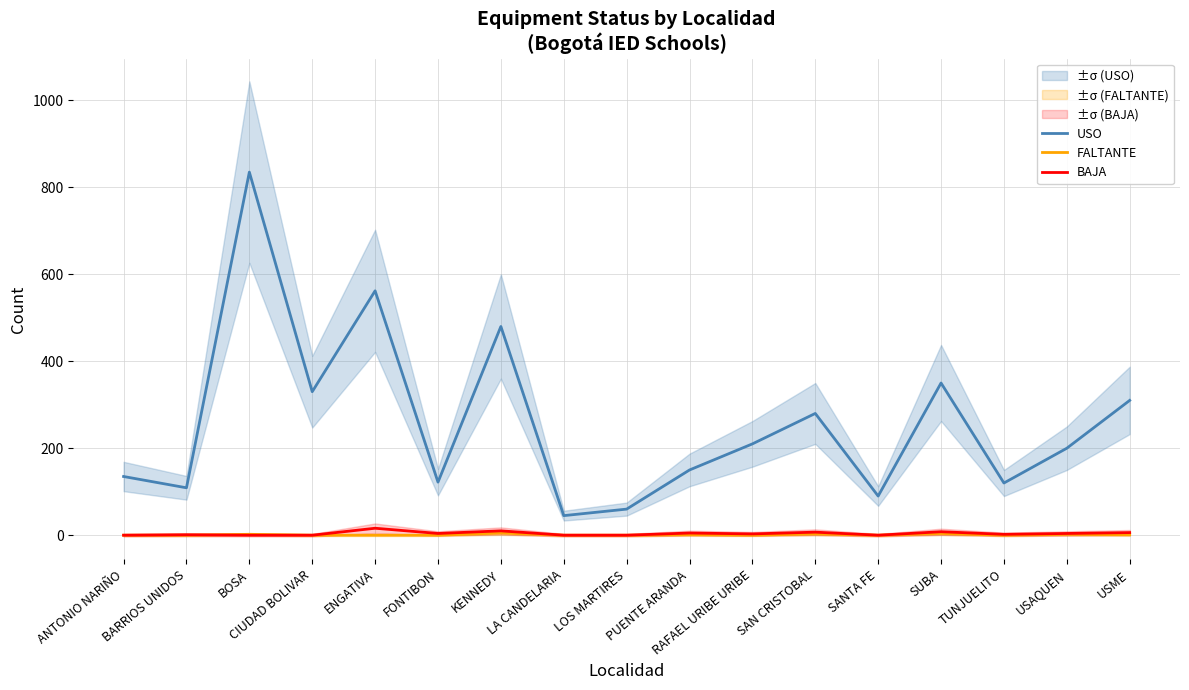

Reading right to left, what are all the values shown in this chart?

USO: 310	200	120	350	90	280	210	150	60	45	480	122	562	330	835	109	135
FALTANTE: 1	2	0	4	0	3	0	1	0	0	5	0	0	0	2	0	0
BAJA: 6	4	2	8	0	7	3	5	0	0	10	4	16	0	0	1	0